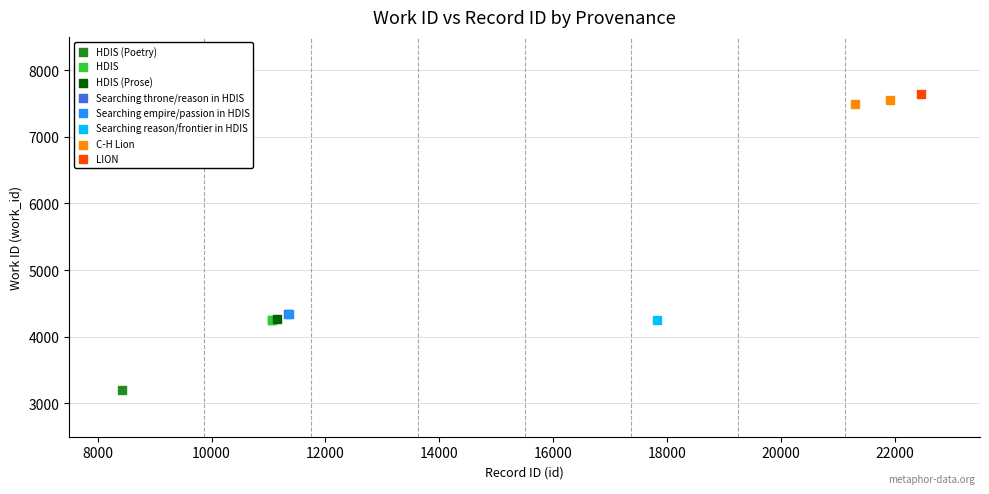

Which series contains the lowest Y value?

HDIS (Poetry)